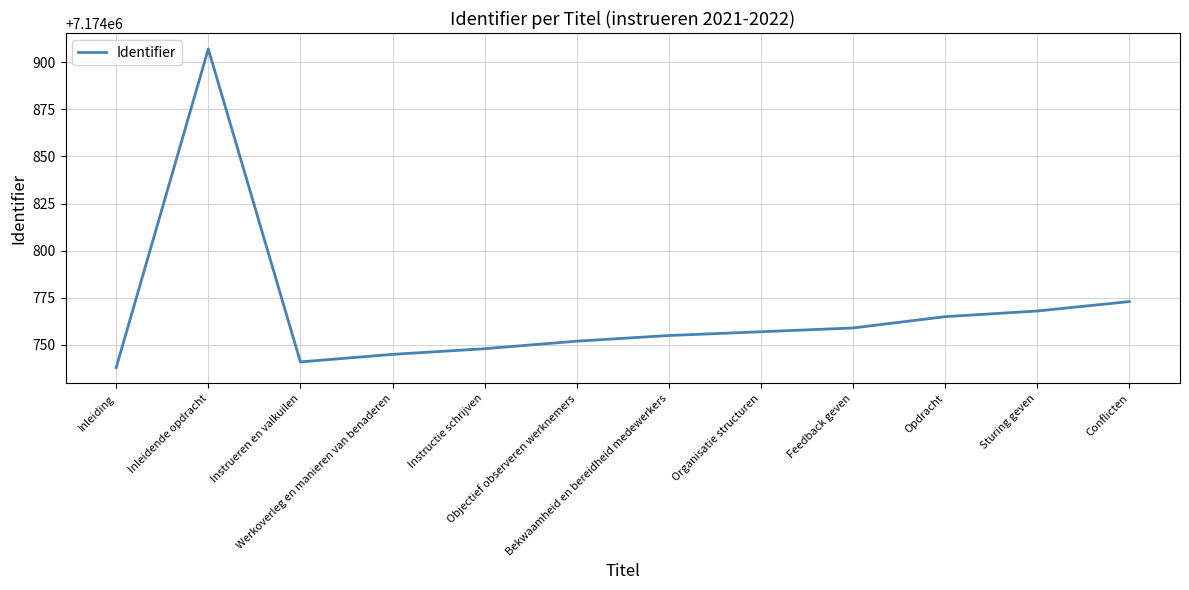

Reading right to left, transcribe all the data shown in this chart.

7174773	7174768	7174765	7174759	7174757	7174755	7174752	7174748	7174745	7174741	7174907	7174738